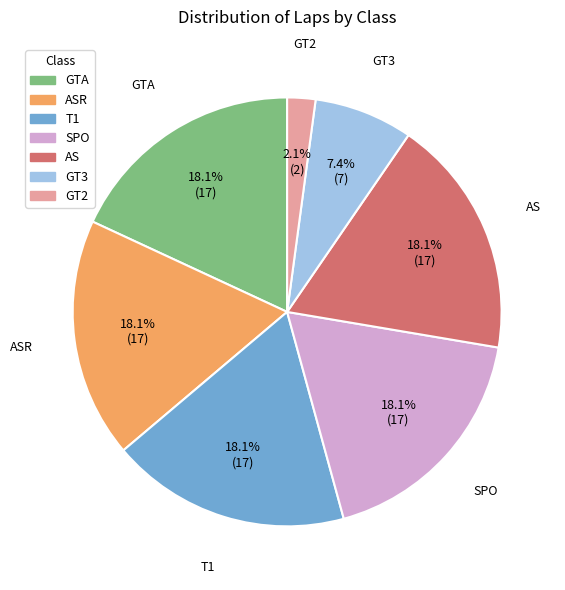

To the nearest percent, what percentage of the pie is SPO?

18%